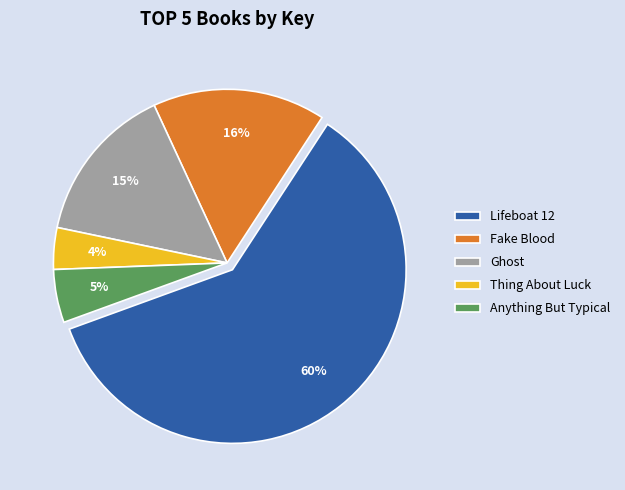

Is Thing About Luck the majority of the pie?

No